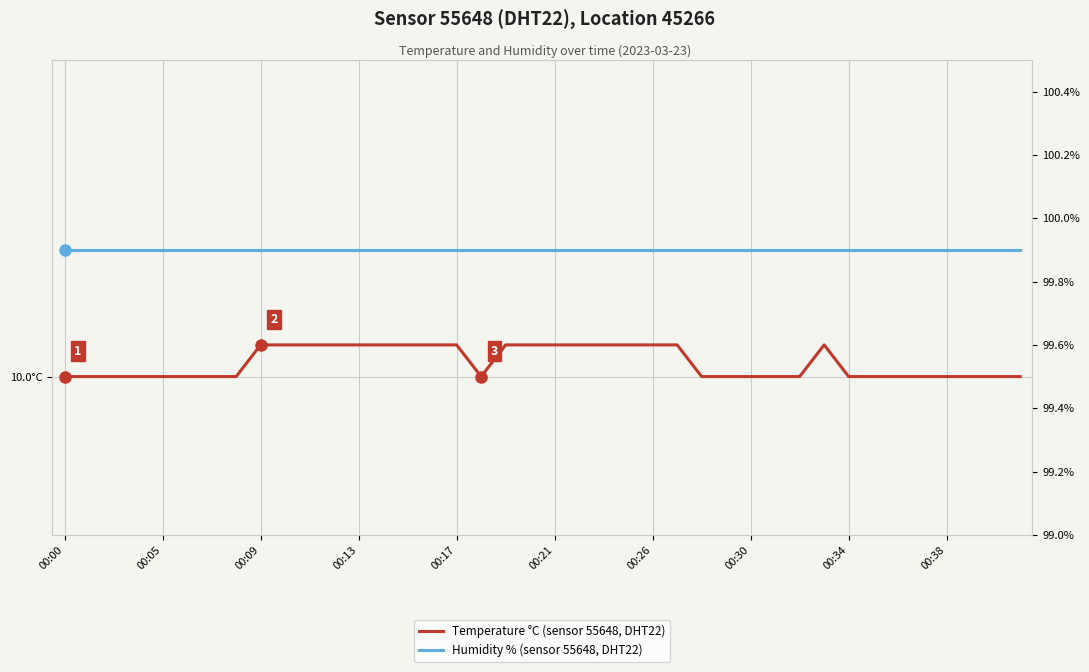

How many data points does each series have?

40